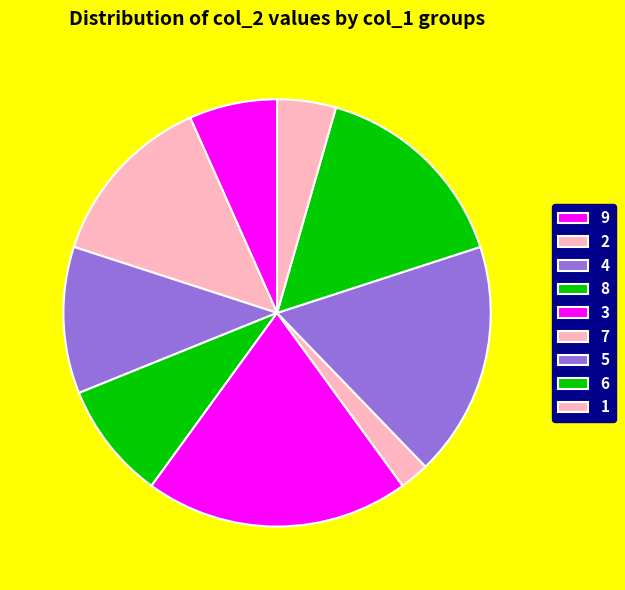

Is there a majority slice in this chart?

No